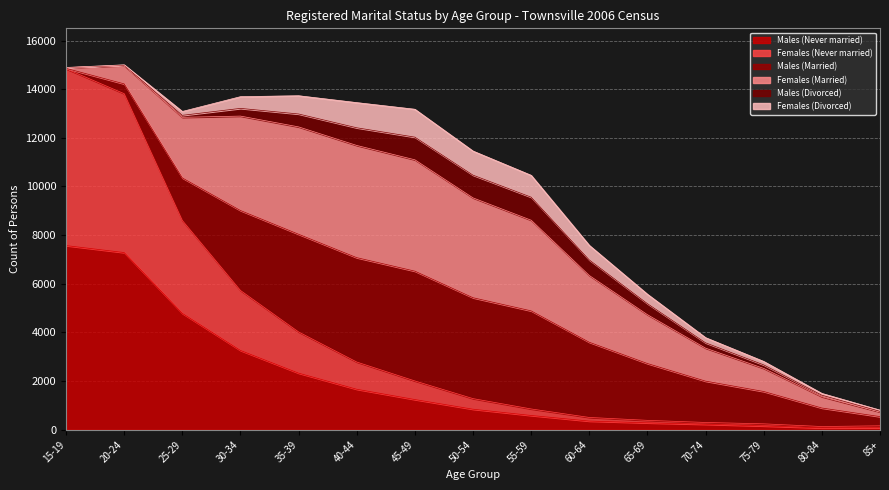

In Females (Divorced), how many points are higher than both neighbors (excluding endpoints)?

1